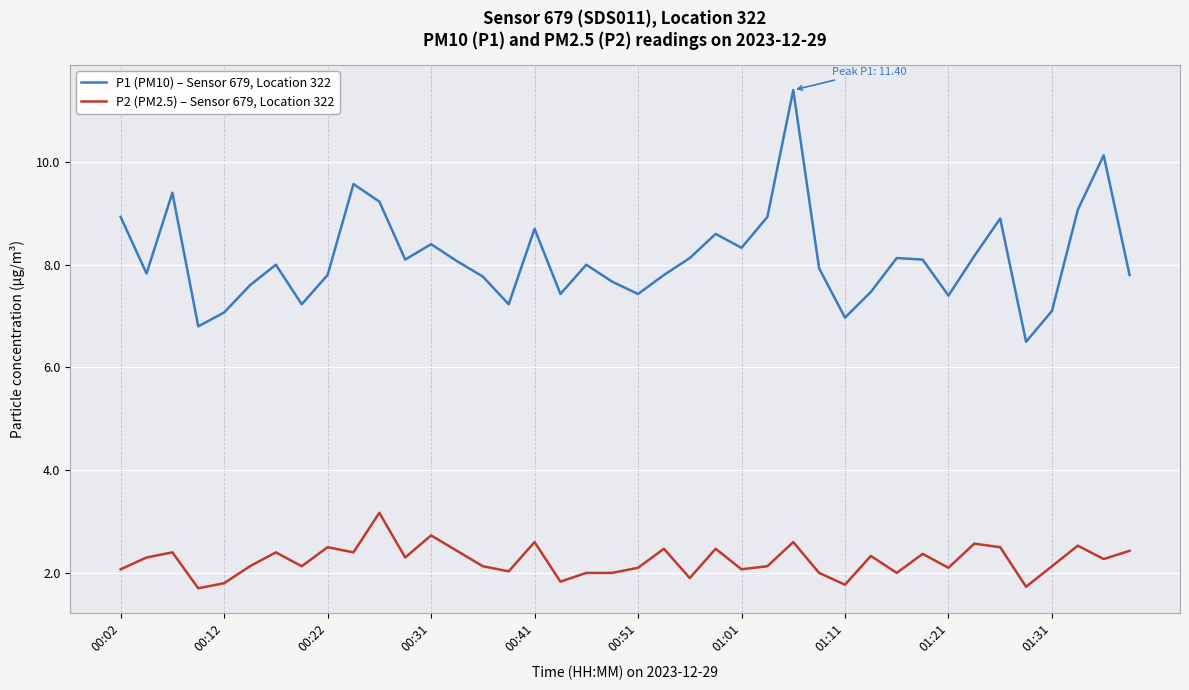

List the series in order of their peak value, lowest first.

P2 (PM2.5) – Sensor 679, Location 322, P1 (PM10) – Sensor 679, Location 322